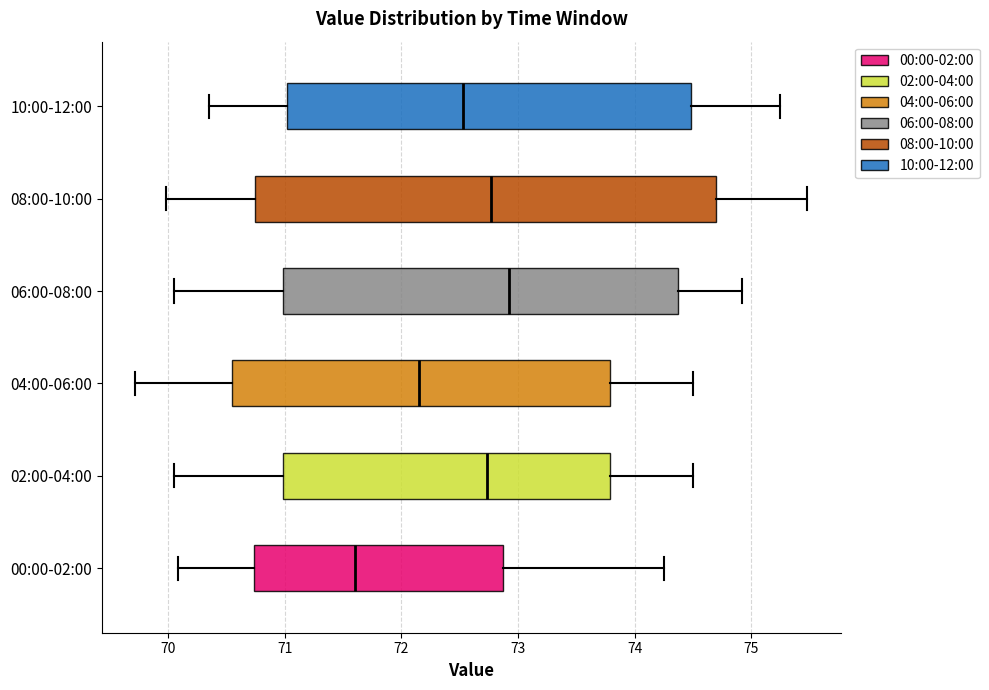

Which box has the furthest to the left median line?

00:00-02:00